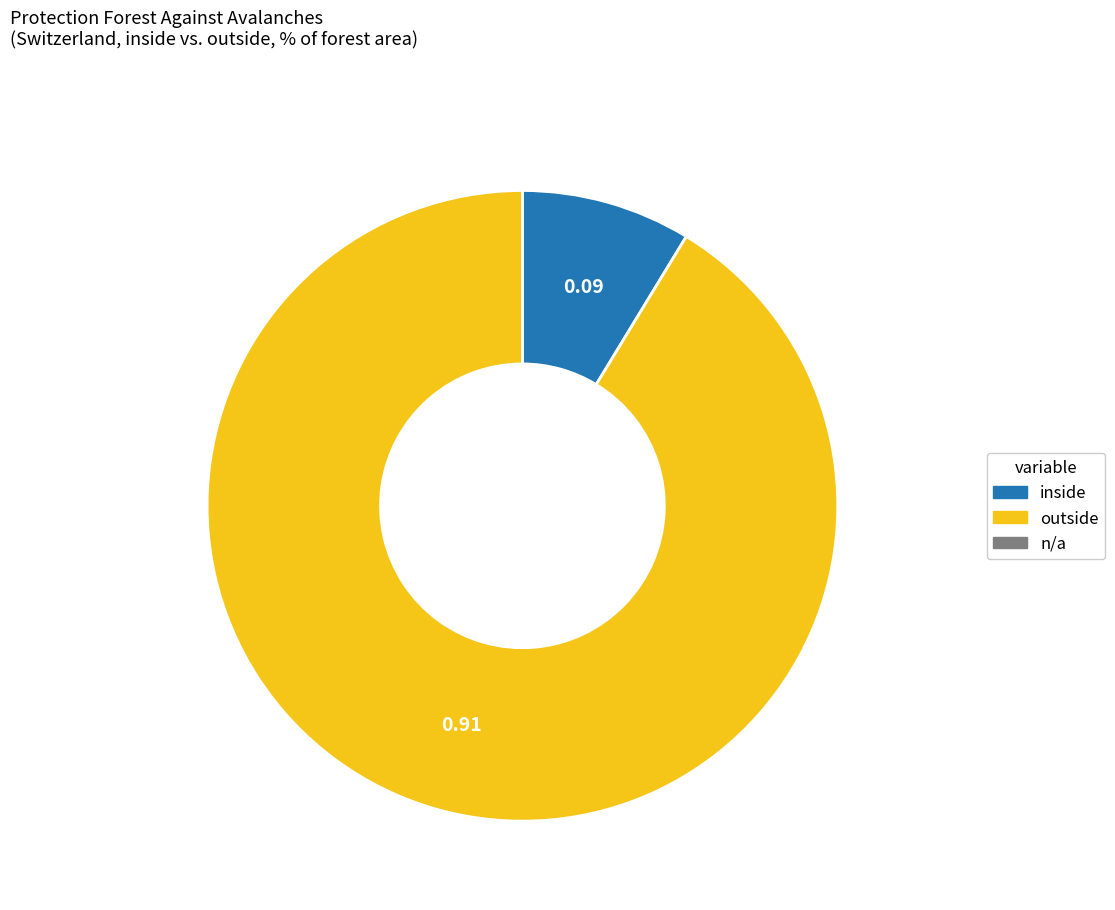

Does any single category account for the majority?

Yes